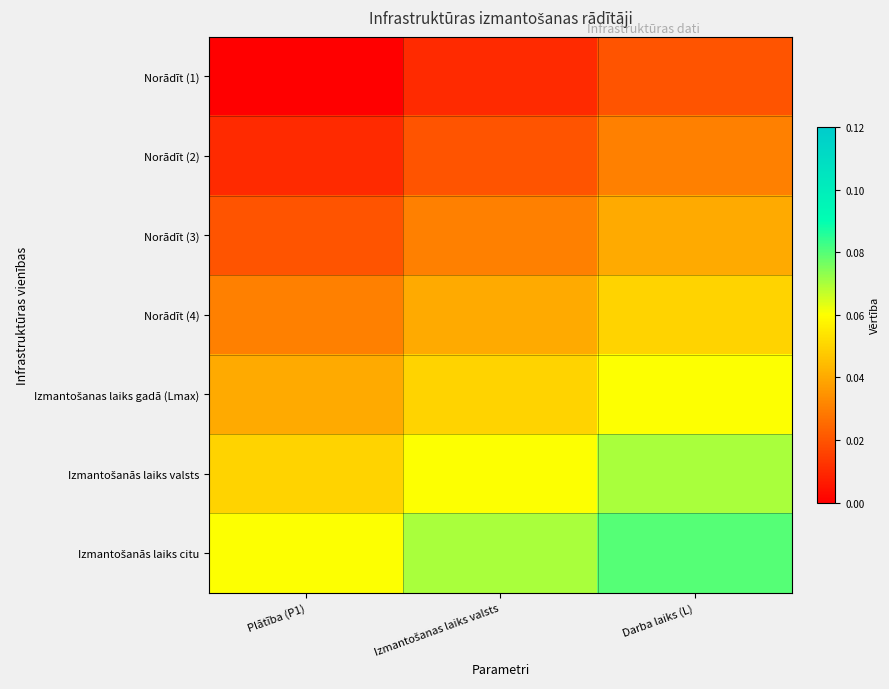

What is the difference between the highest and lowest values at Darba laiks (L)?

0.1